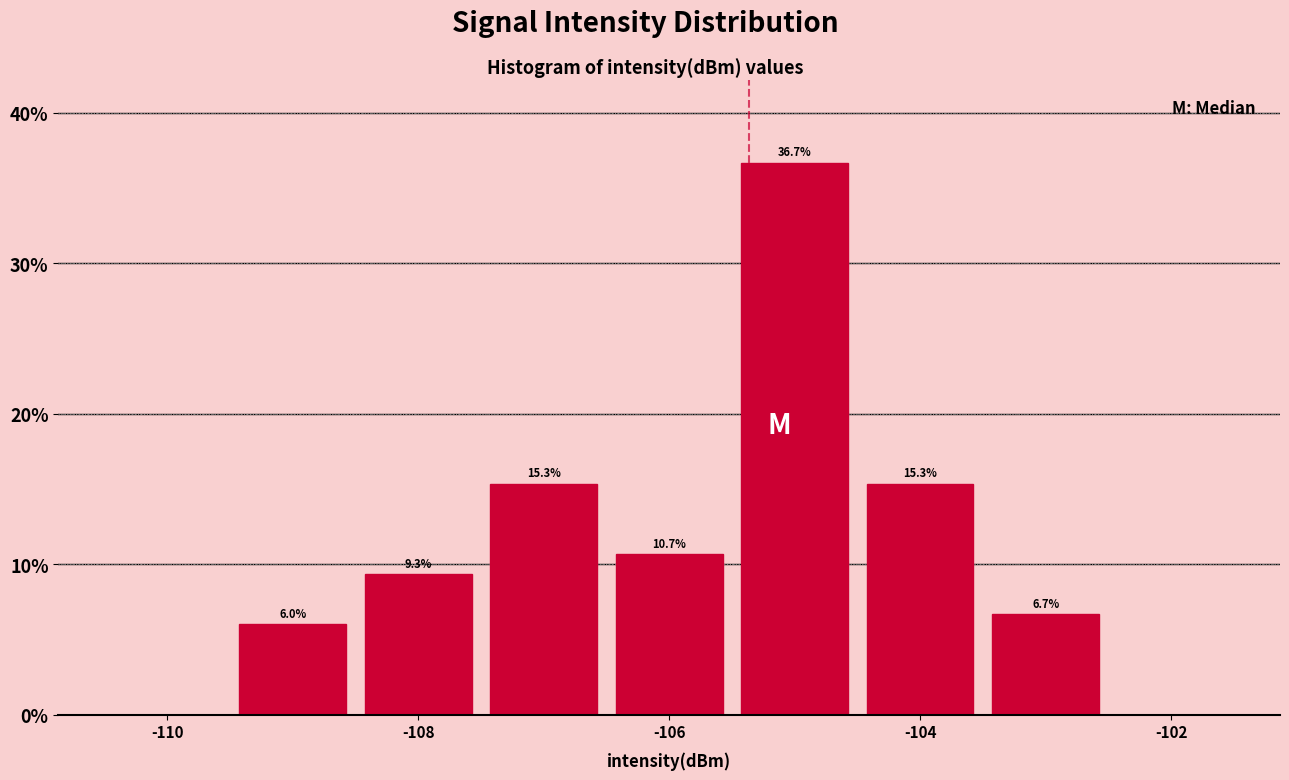

Which range on the x-axis has the tallest bar?

-105.5 to -104.5